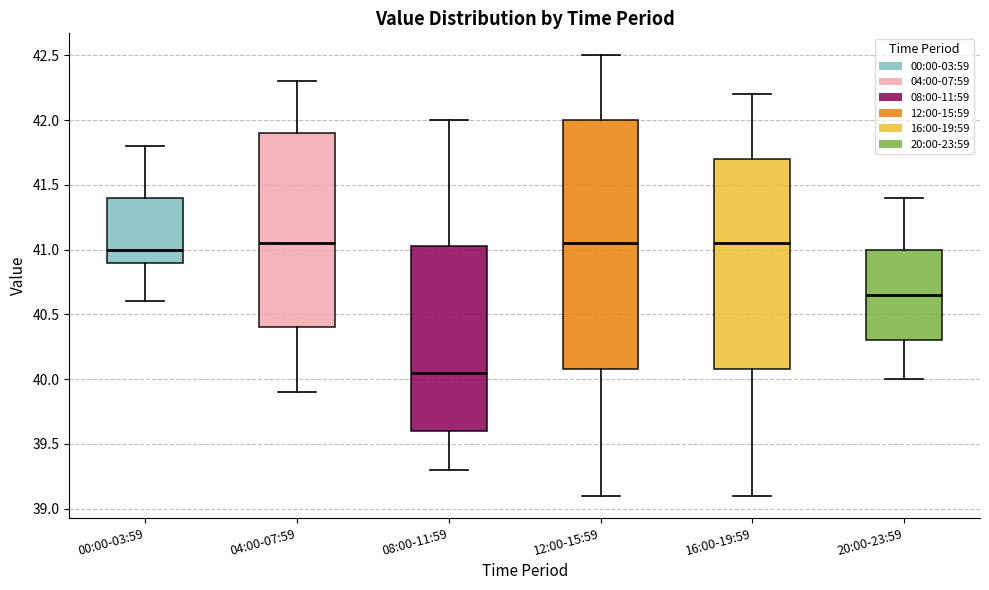

Which box is the tallest, from its lower edge to its upper edge?

12:00-15:59